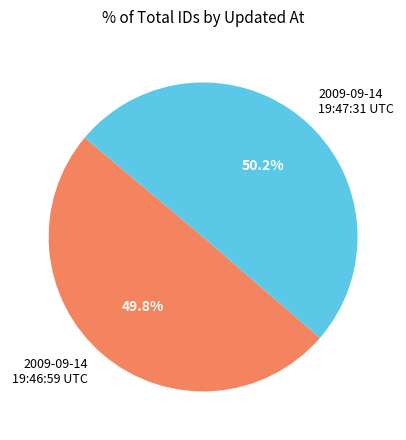

To the nearest percent, what percentage of the pie is 2009-09-14 19:47:31 UTC?

50%